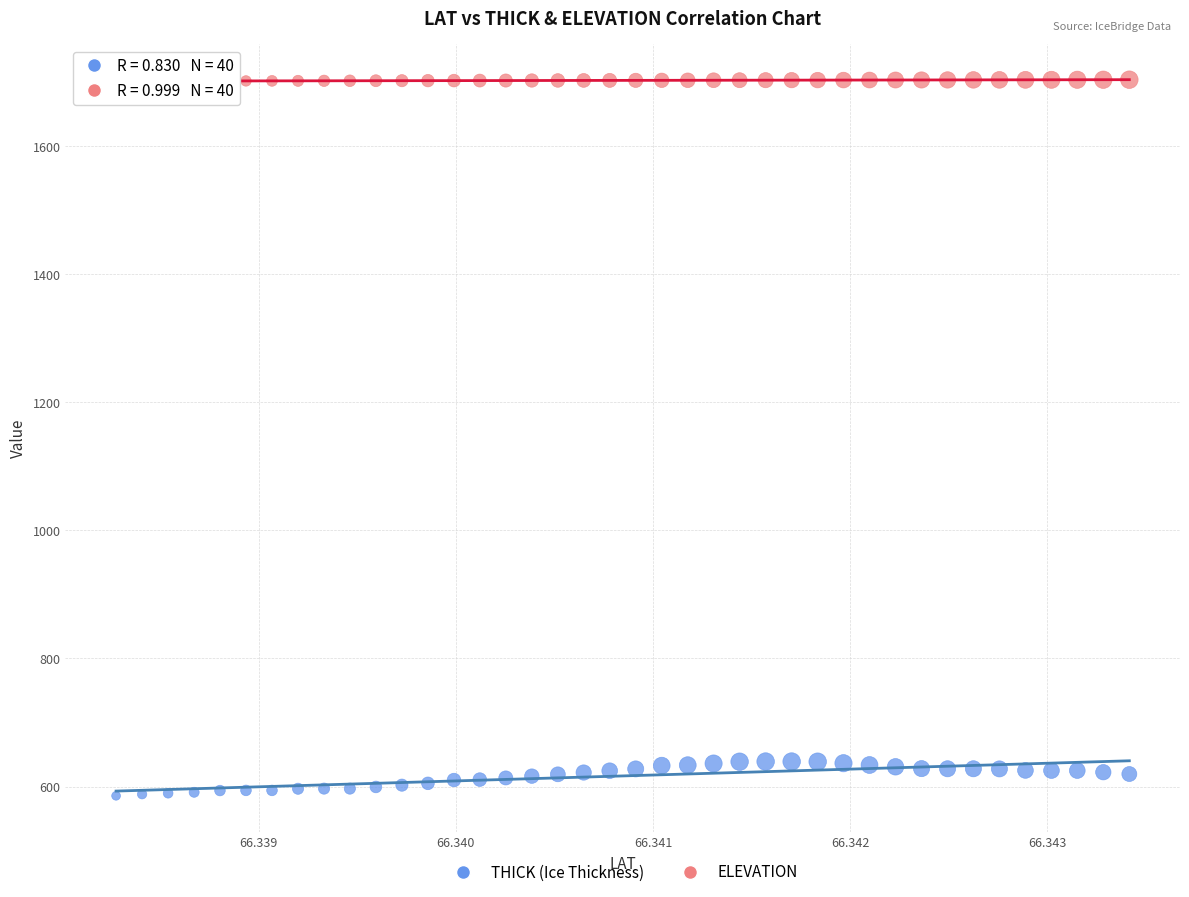

Which series contains the lowest Y value?

THICK (Ice Thickness)